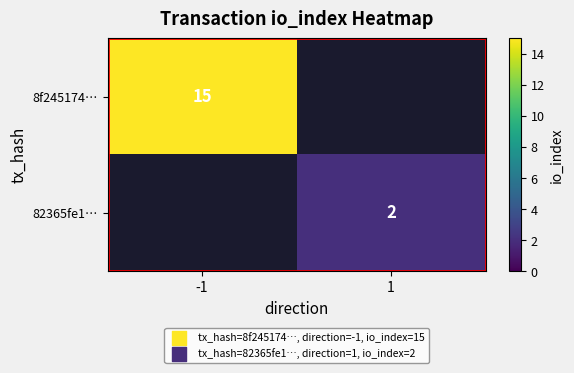

Is the value of 82365fe1… at 1 greater than the value of 8f245174… at -1?

No